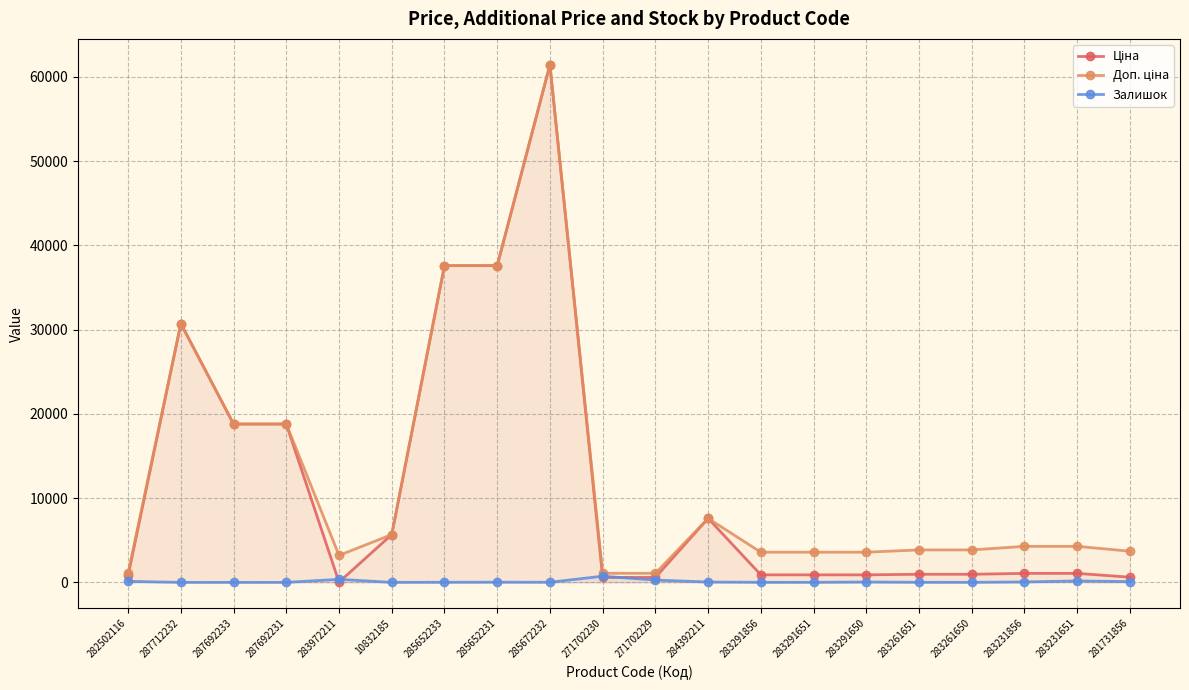

True or false: Ціна has a value of 895.9 at 283291651.

True